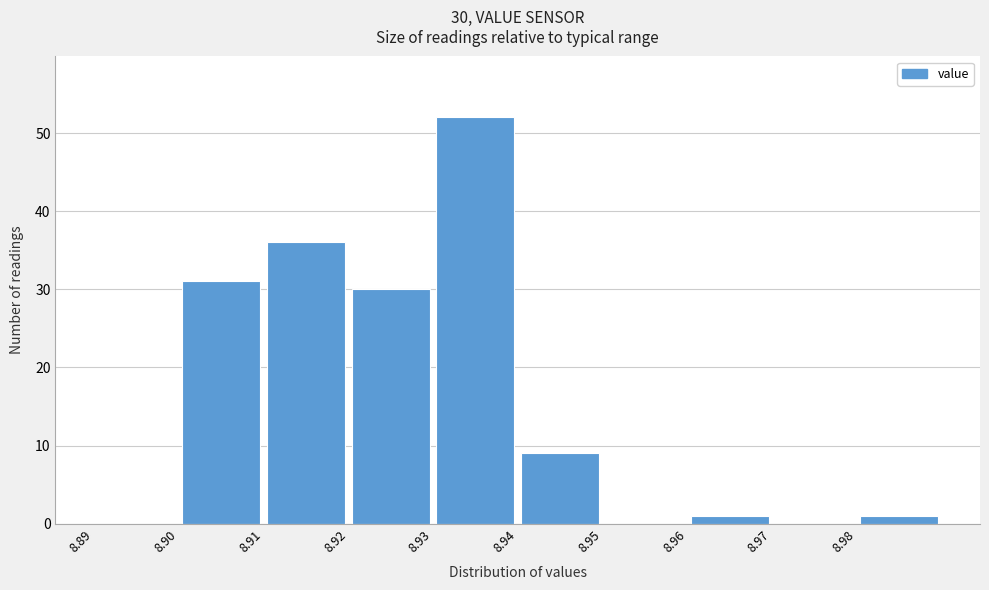

Over which range of the x-axis is the bar tallest?

8.93 to 8.94